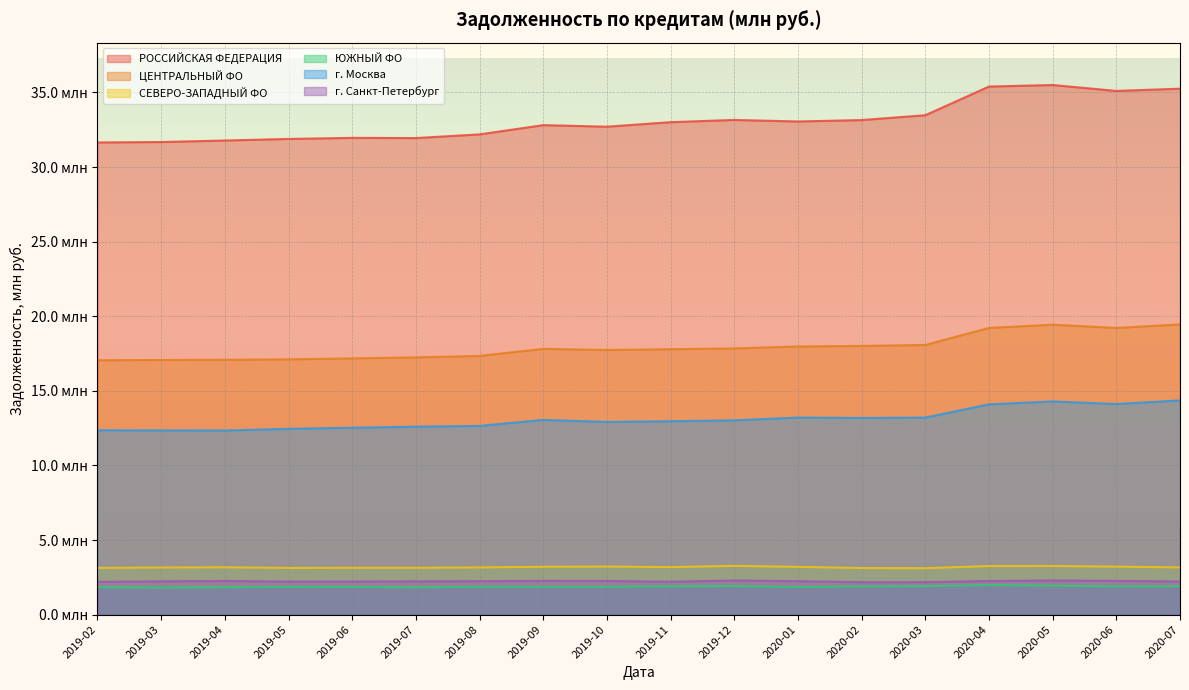

Which category has the highest value in the г. Санкт-Петербург series?

2020-05